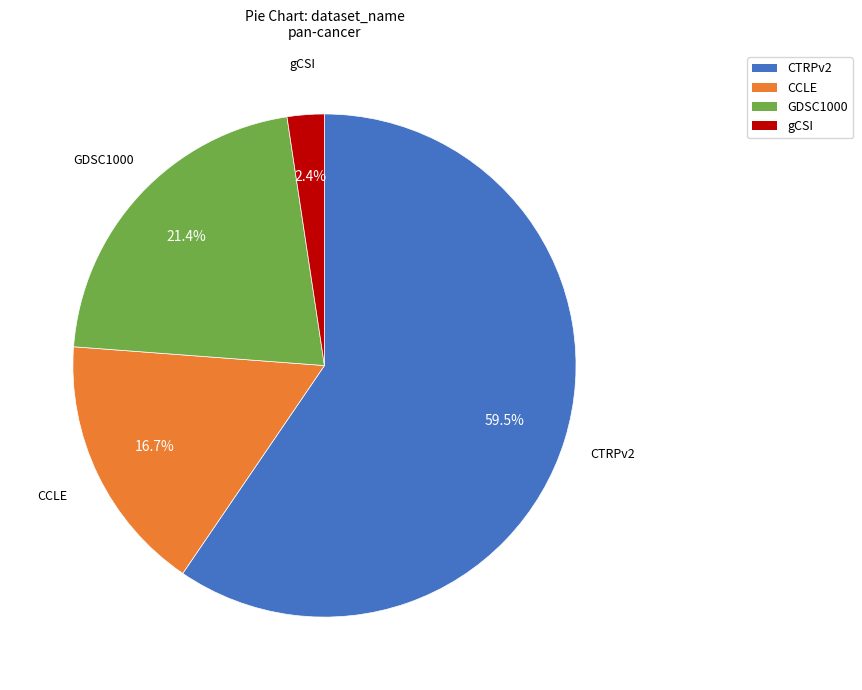

To the nearest percent, what is the average slice percentage?

25%